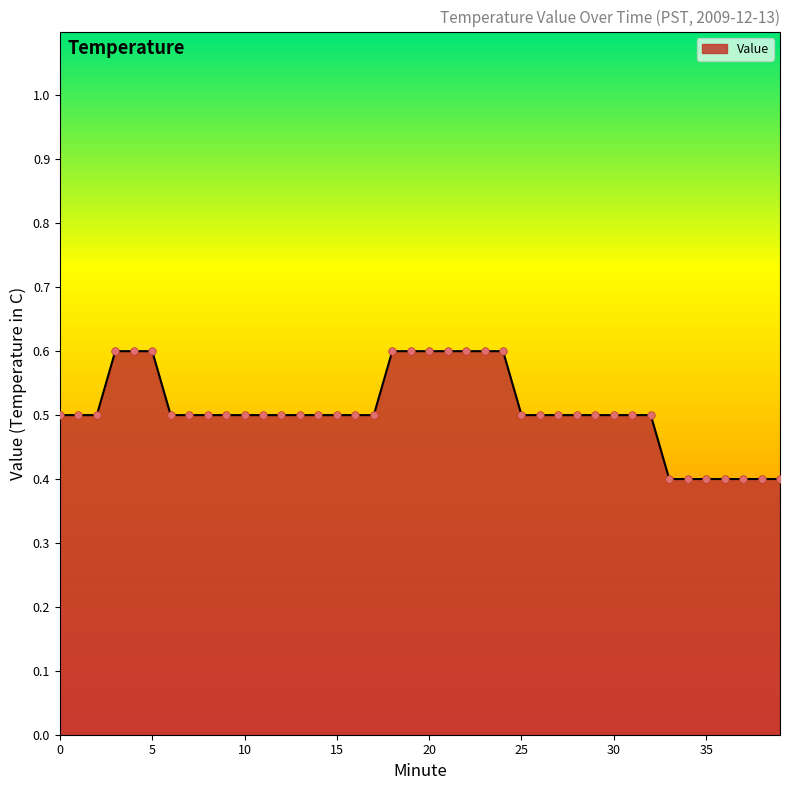

What is the maximum value shown in the chart?

0.6